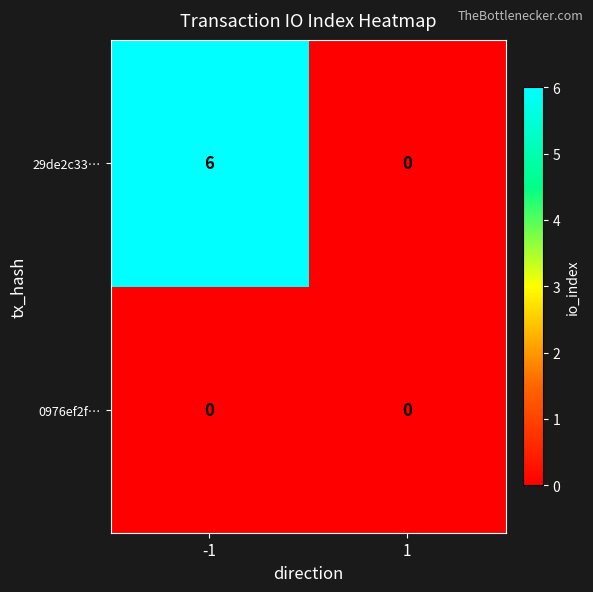

What is the sum of the 29de2c33… values at -1 and 1?

6